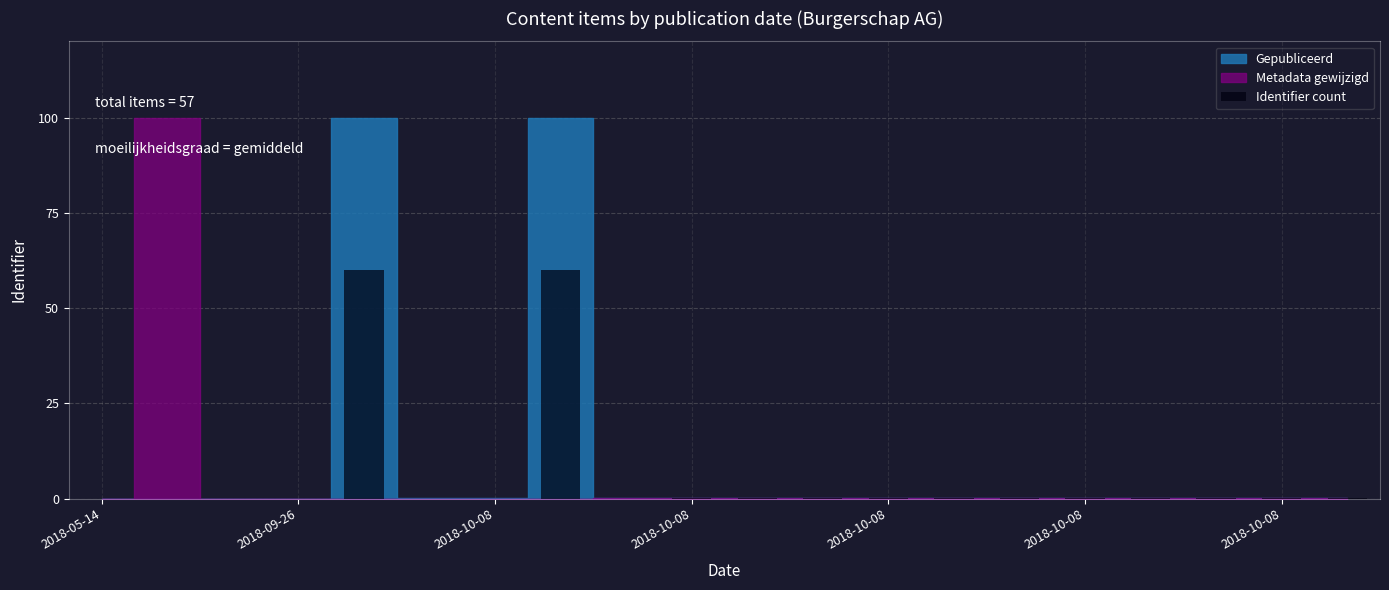

What is the sum of all values?

120.2